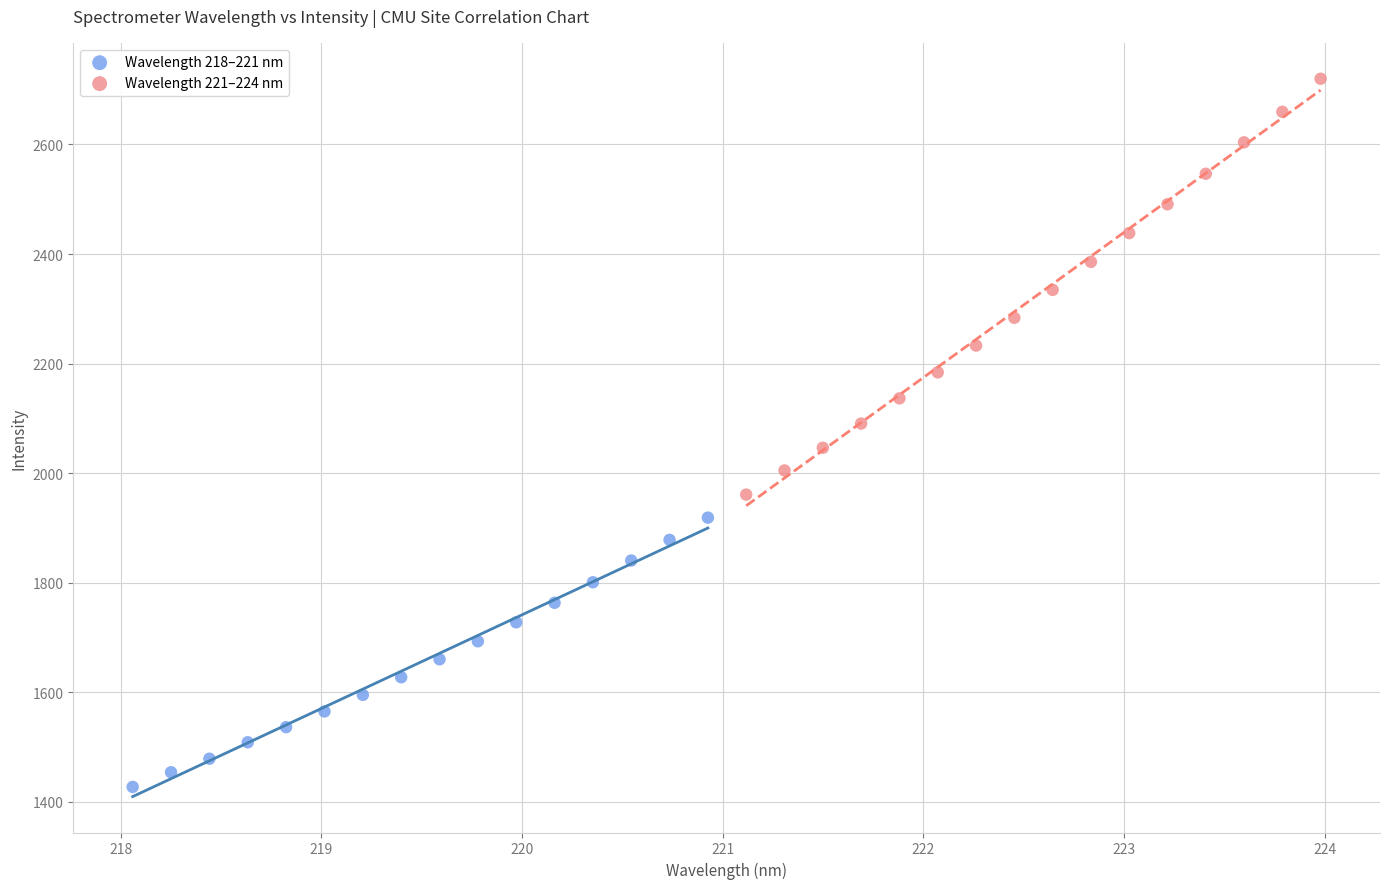

Which series contains the lowest Y value?

Wavelength 218–221 nm